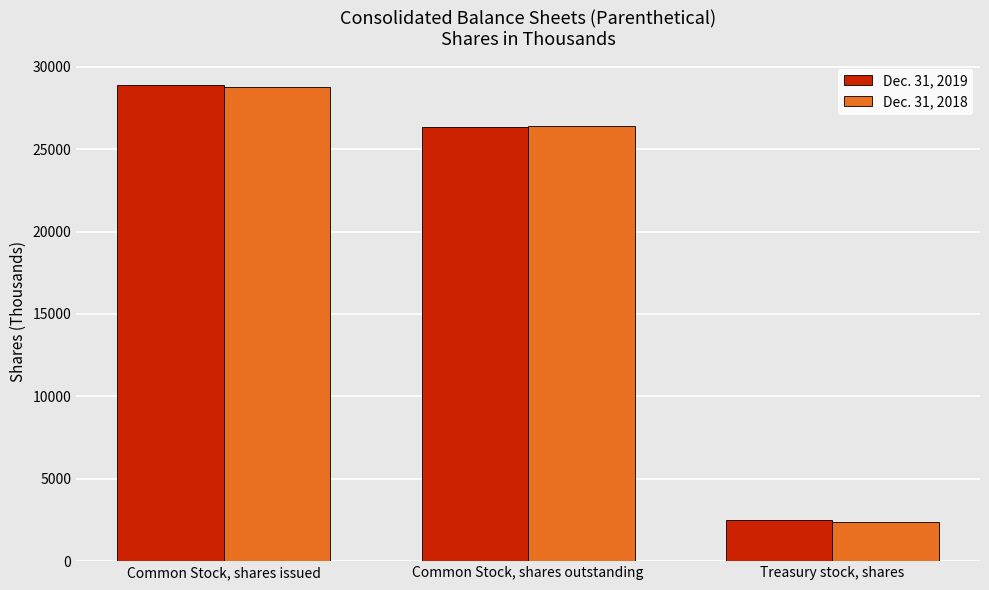

How many bars are there in each group?

2